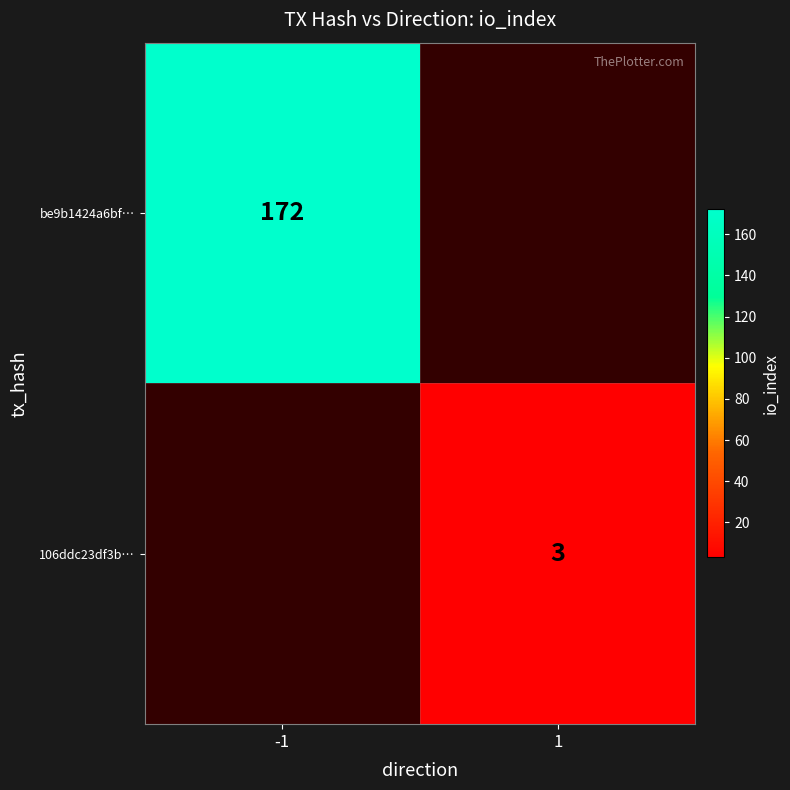

What is the difference between the maximum and minimum values in the 106ddc23df3bee766efed1294464d3a9b5a5981 series?

2